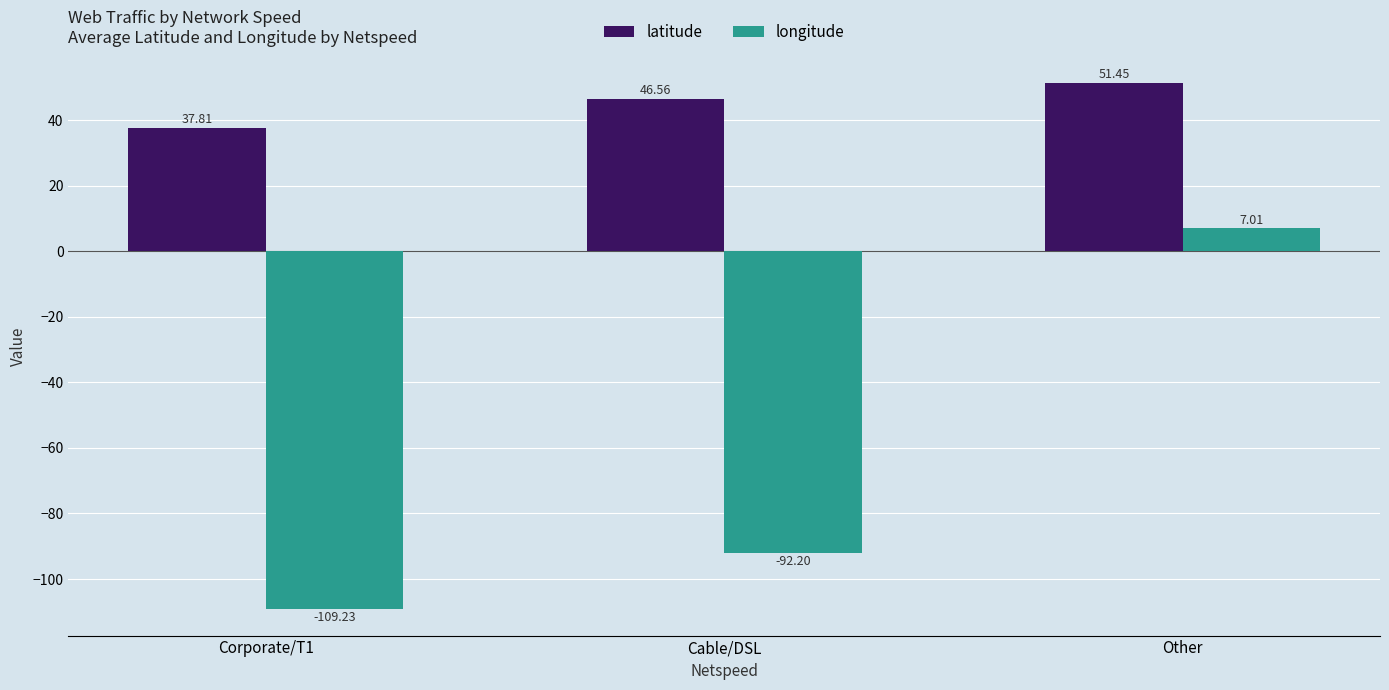

The value of latitude at Other is 79.4. True or false?

False